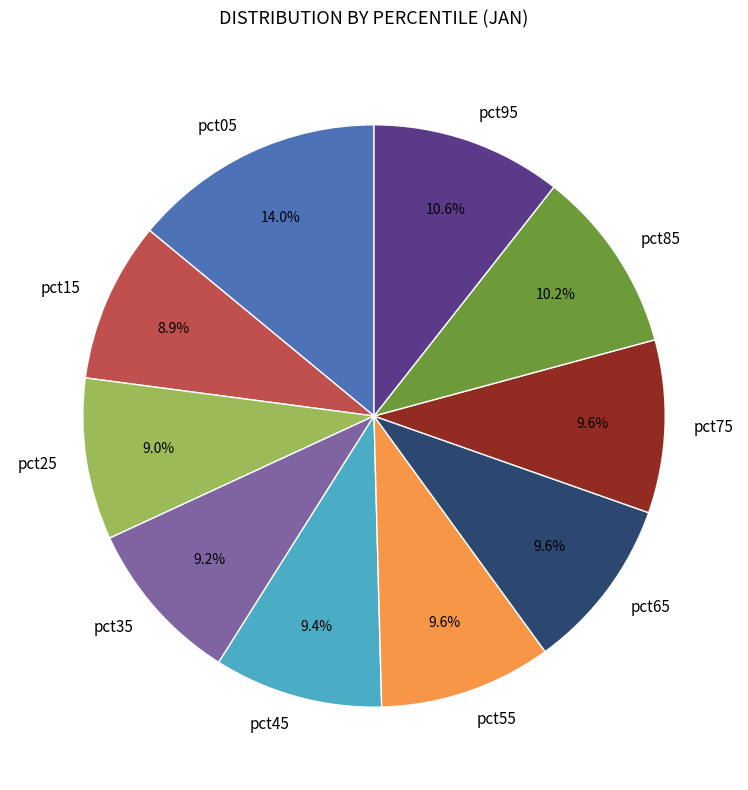

To the nearest percent, what is the combined percentage of pct75 and pct55?

19%